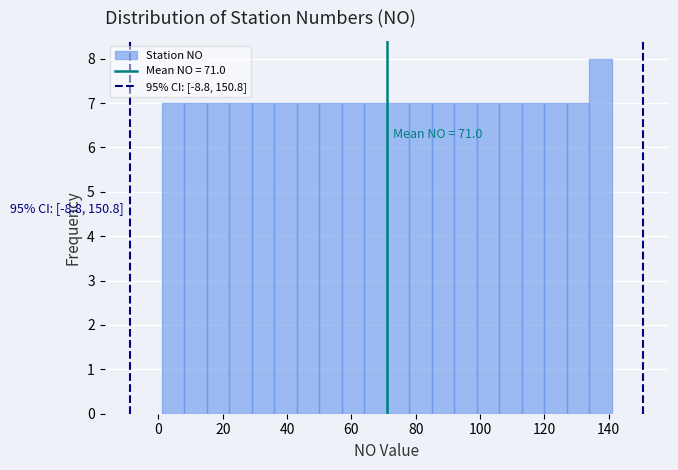

Around what value on the x-axis is the tallest bar? Give the approximate position of its centre, as read against the axis.

138